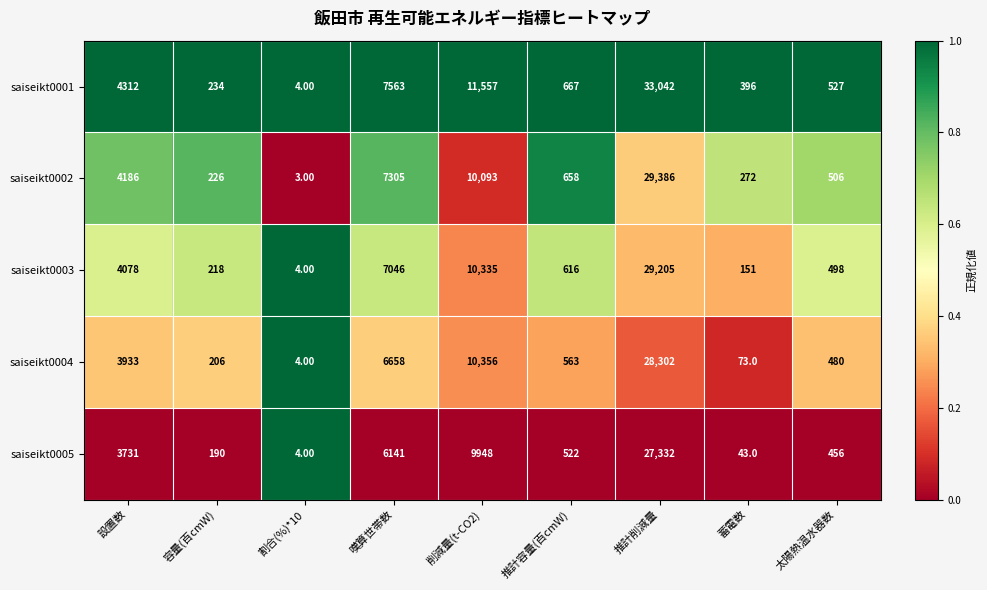

What is the greatest value displayed?

33042